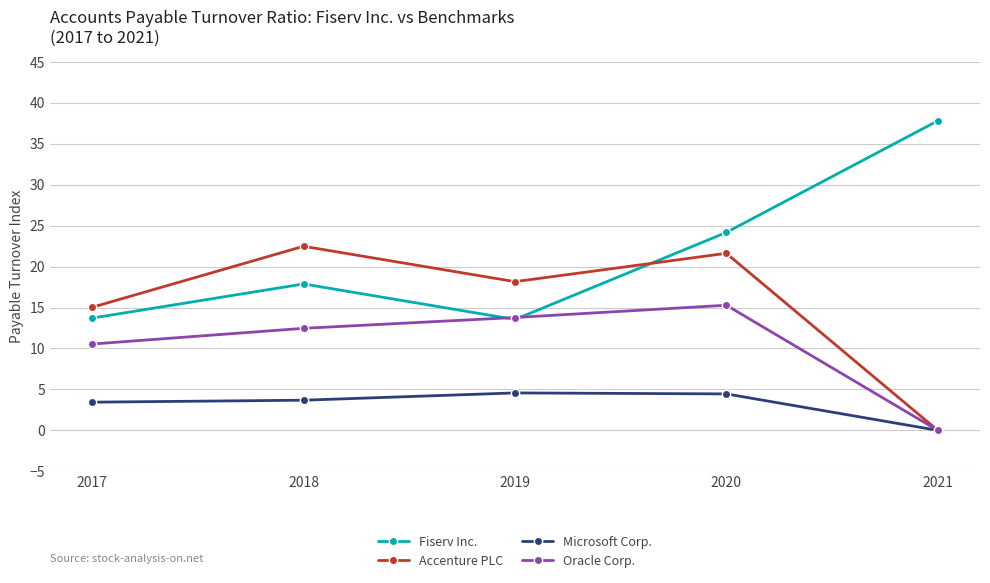

True or false: Fiserv Inc. and Accenture PLC cross at least once.

True